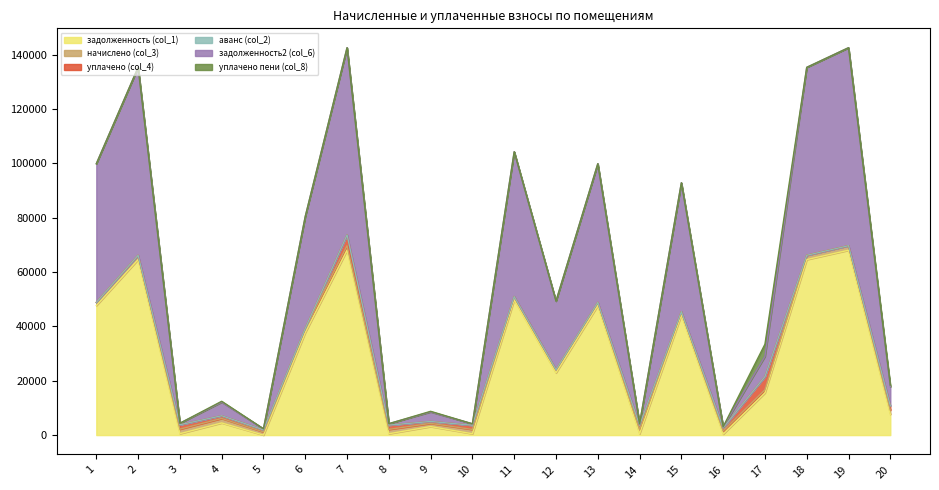

Is the value of задолженность (col_1) at 3 greater than the value of задолженность2 (col_6) at 8?

No